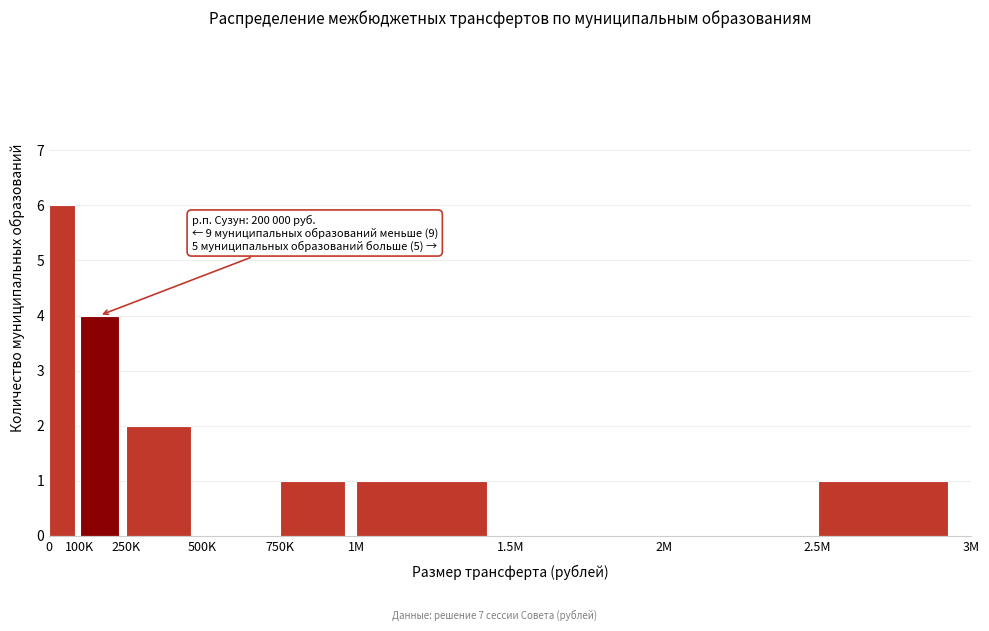

Reading left to right, list all the values displayed in this chart.

0=6	100K=4	250K=2	500K=0	750K=1	1M=1	1.5M=0	2M=0	2.5M=1